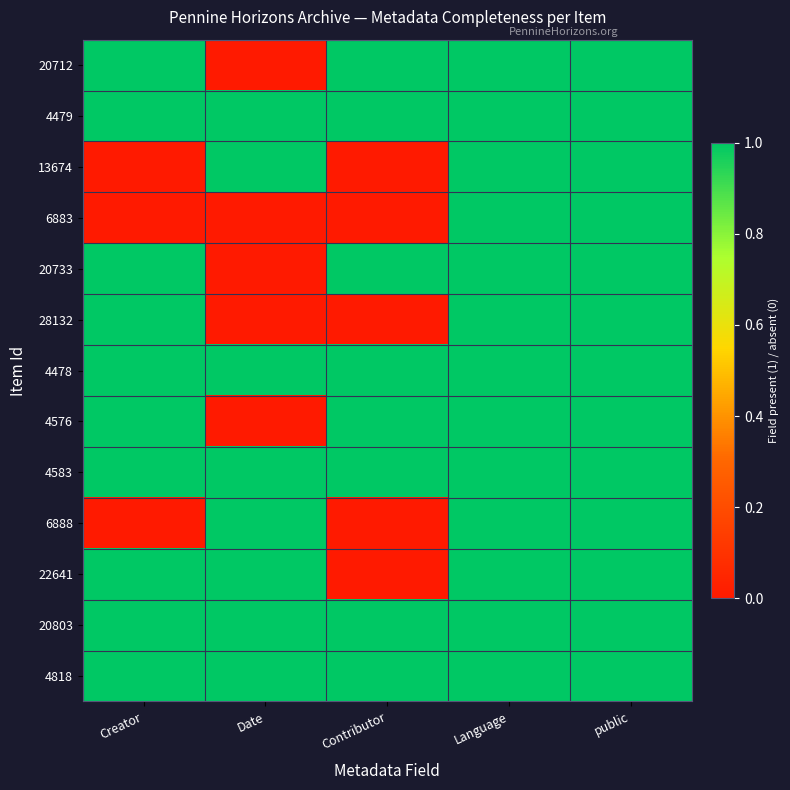

At which category is the sum across all series the highest?

Language